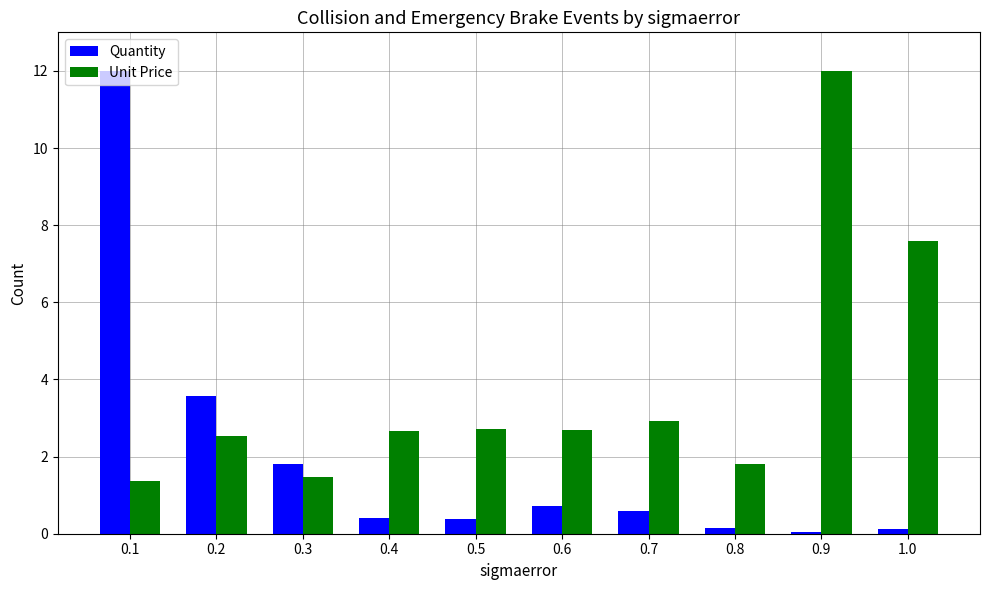

Are the bars grouped side by side (vs. stacked)?

Yes